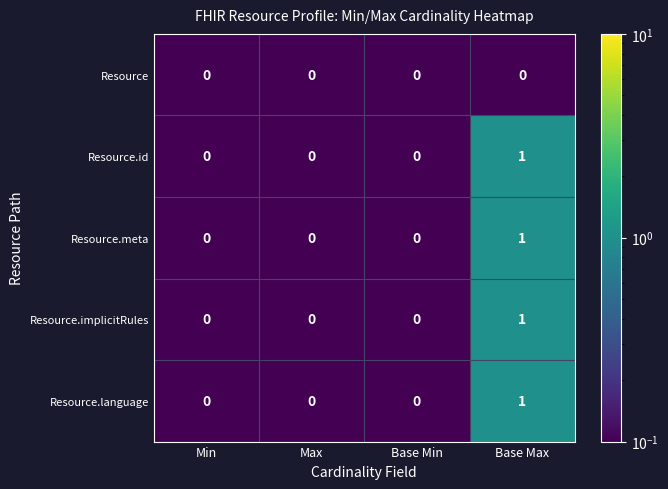

At which category does the chart reach its peak across all series?

Base Max